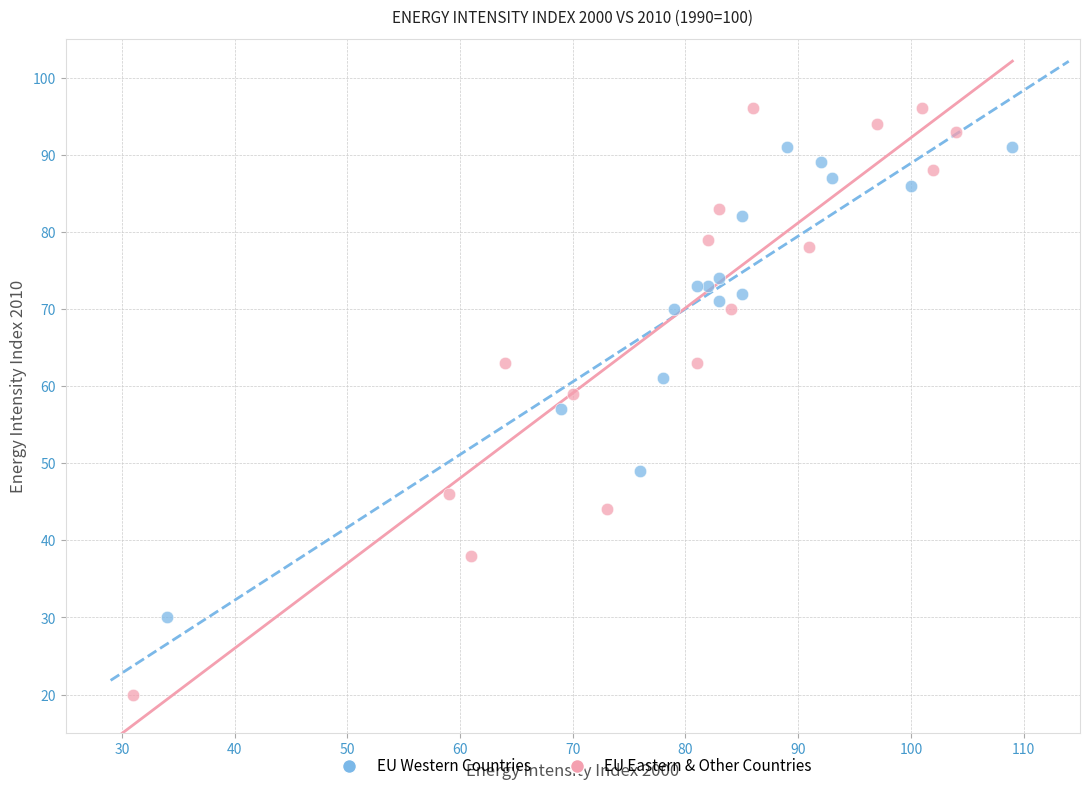

Which series contains the lowest Y value?

EU Eastern & Other Countries